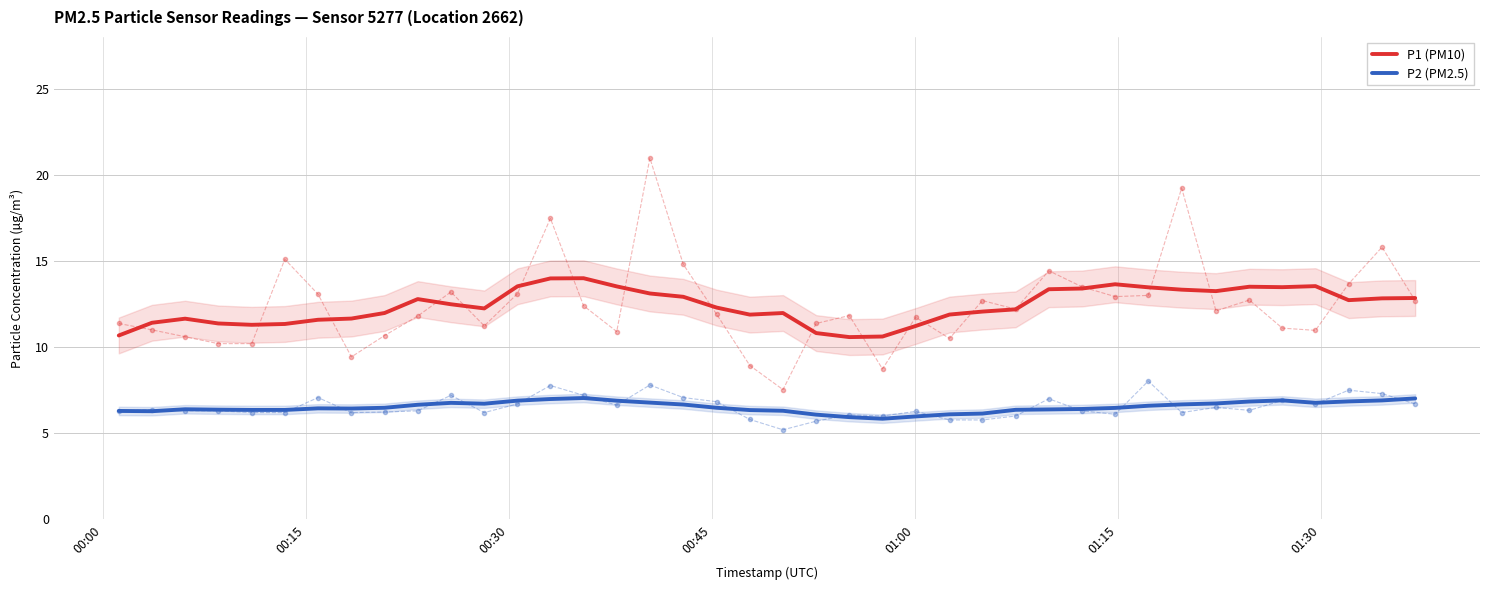

At how many categories does at least one series exceed 6?

40